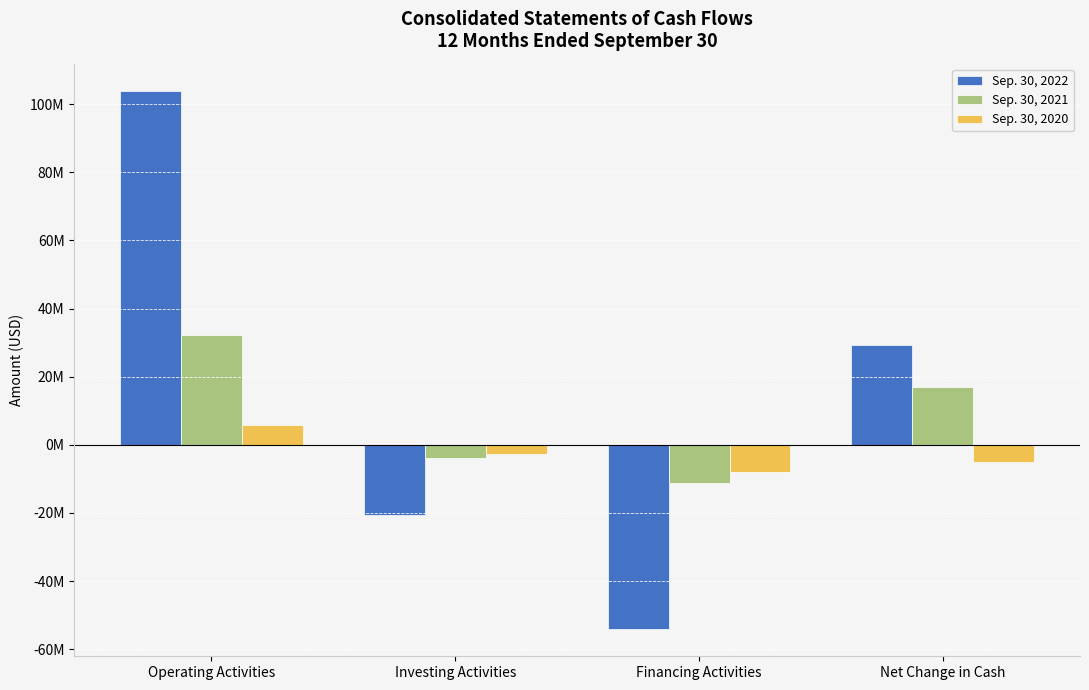

At which category is the sum across all series the highest?

Operating Activities